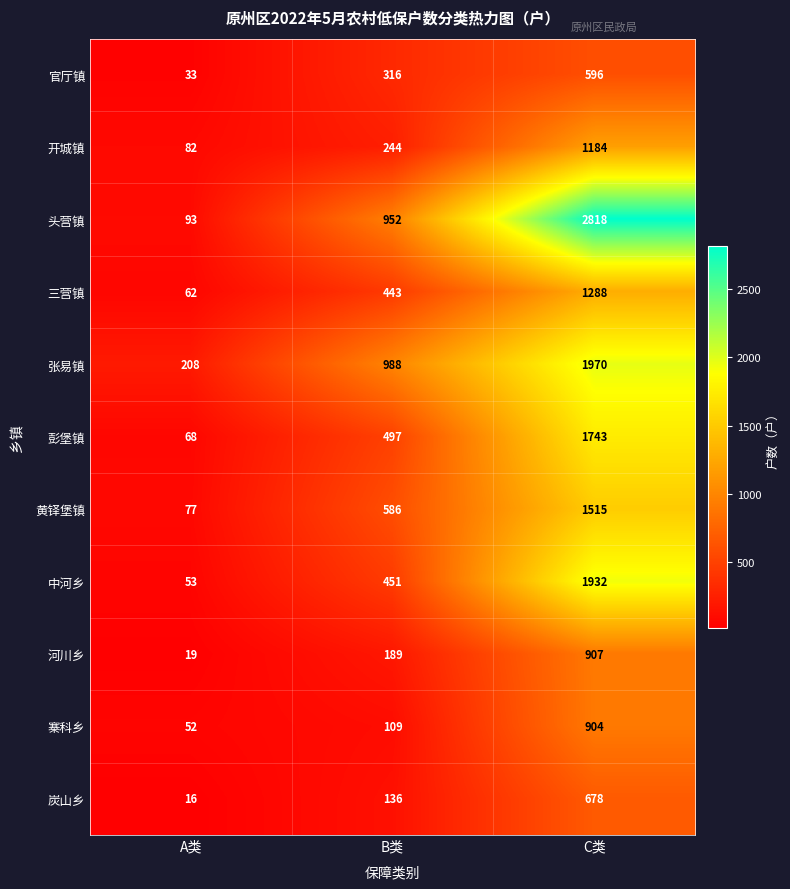

What is the difference between the maximum and minimum values in the 开城镇 series?

1102